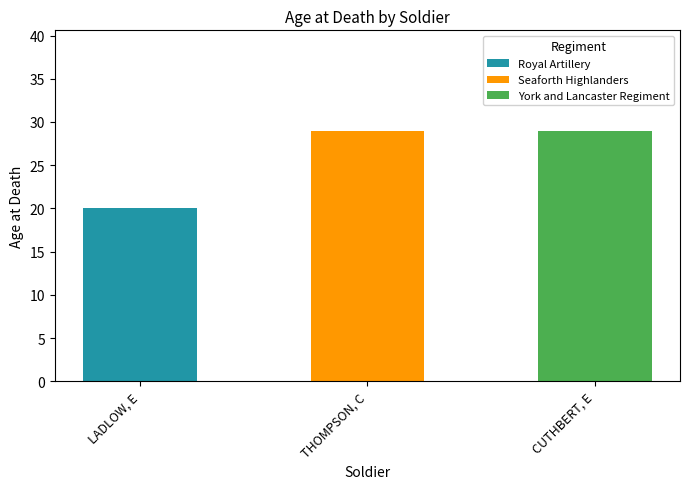

What is the sum of all Royal Artillery values?

20